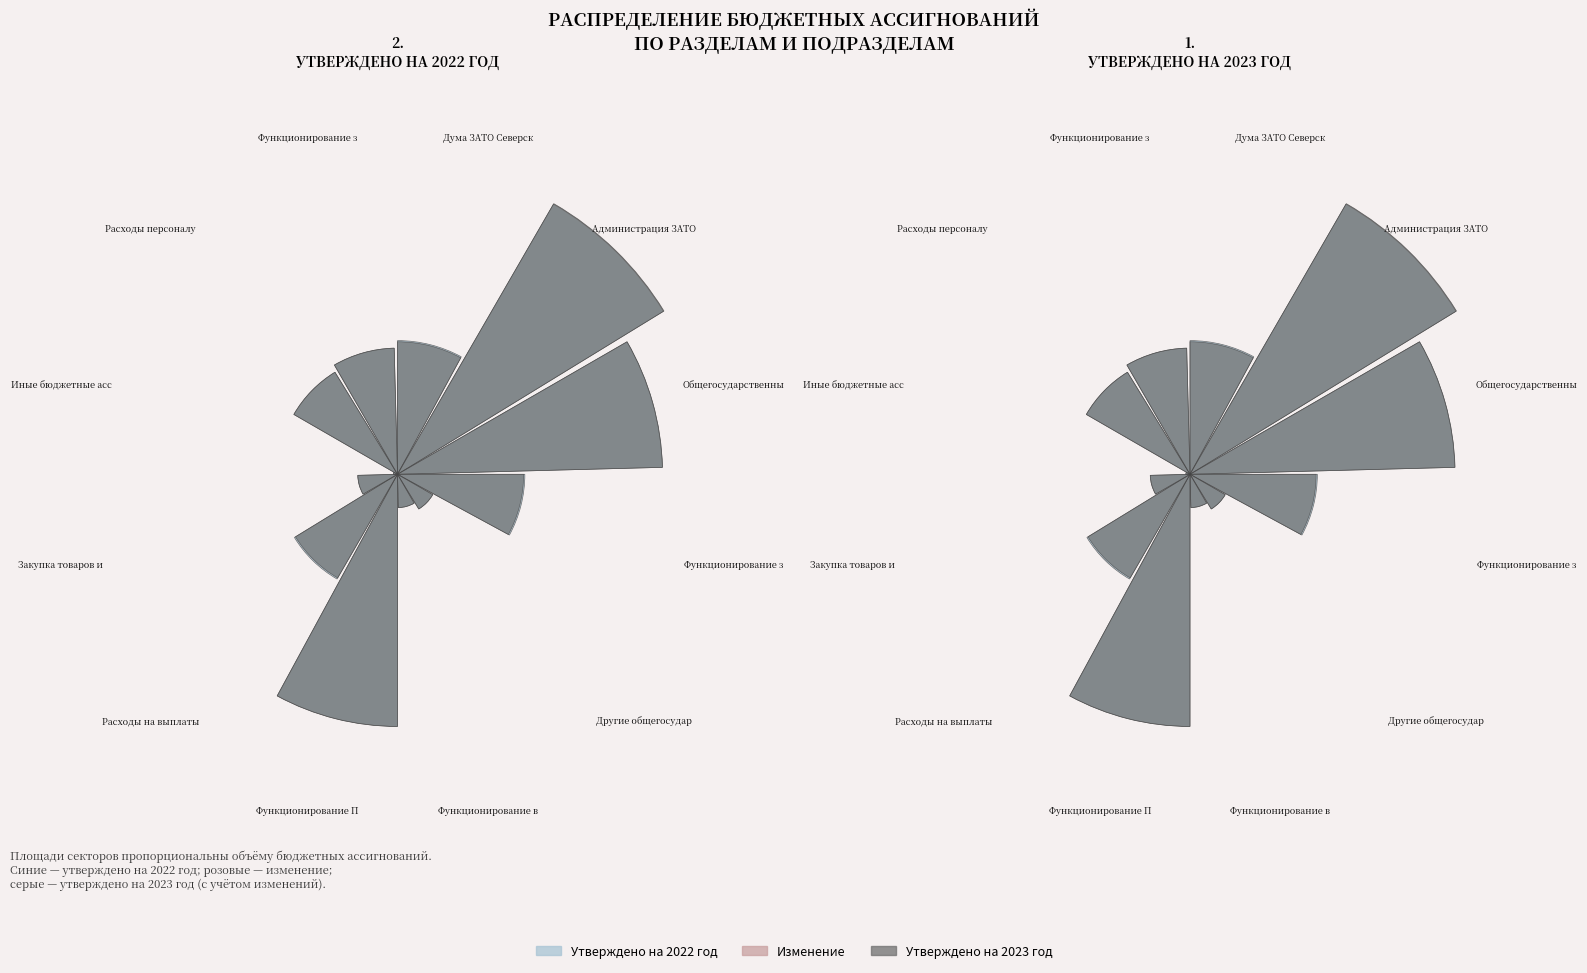

Reading right to left, transcribe all the data shown in this chart.

Утверждено на 2022 год: 0.4	0.4	0.0	0.1	0.4	0.8	0.1	0.1	0.4	0.8	1.0	0.4
Изменение: 0.0	0.0	0.0	0.0	0.0	0.0	0.0	0.0	0.0	0.0	0.0	0.0
Утверждено на 2023 год: 0.4	0.4	0.0	0.1	0.4	0.8	0.1	0.1	0.4	0.8	1.0	0.4